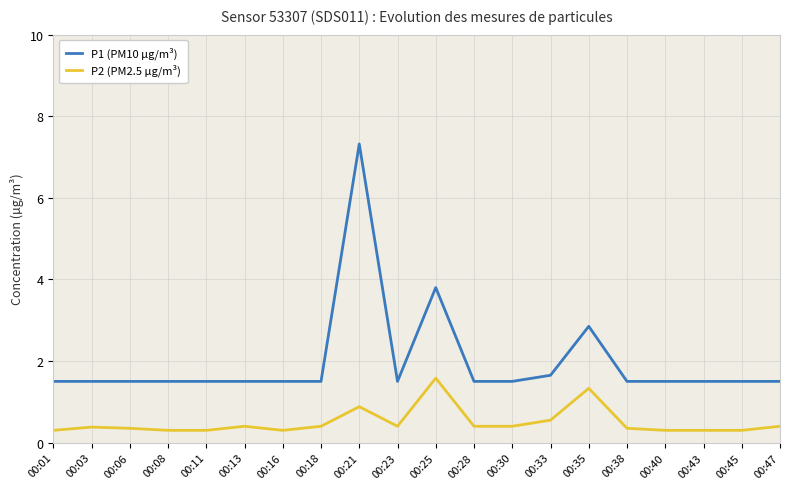

What is the difference between the maximum and minimum values in the P2 (PM2.5 µg/m³) series?

1.3